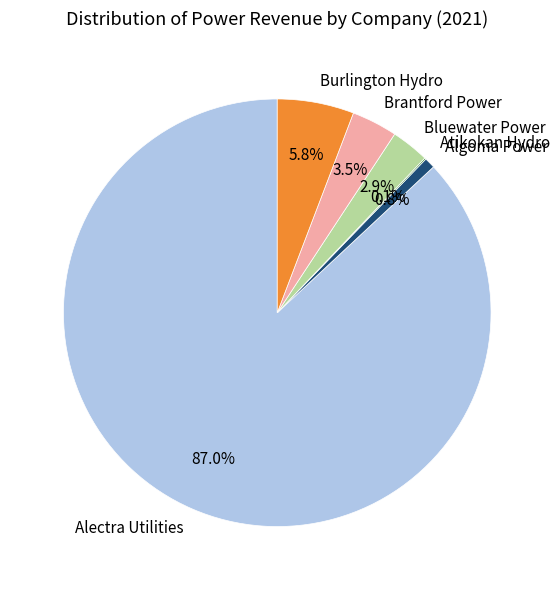

To the nearest percent, what is the average slice percentage?

17%